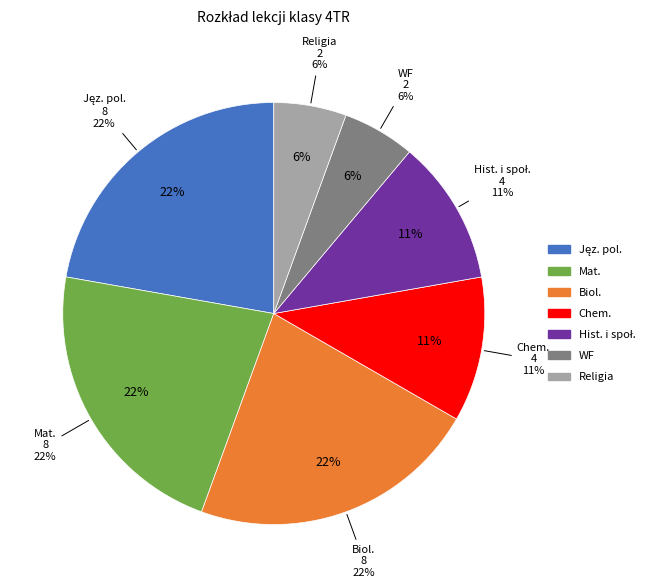

Rank the categories by value from highest to lowest.

Jęz. pol., Mat., Biol., Chem., Hist. i społ., WF, Religia